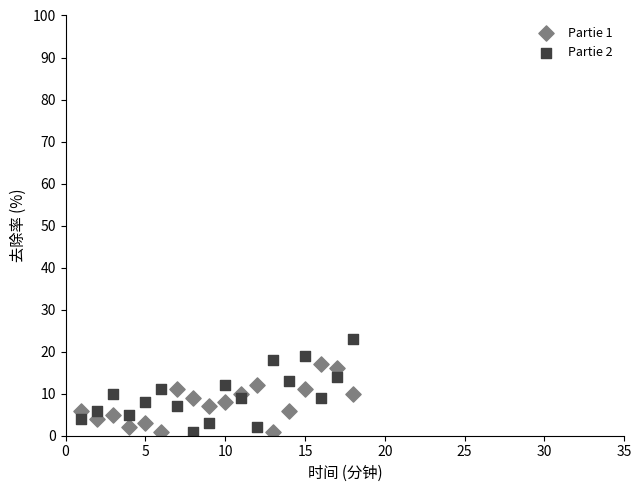

Across all data points, what is the range of X values (max minus min)?

17